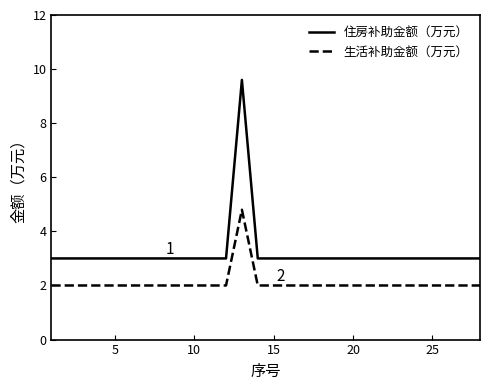

True or false: 生活补助金额（万元） and 住房补助金额（万元） intersect in this chart.

False